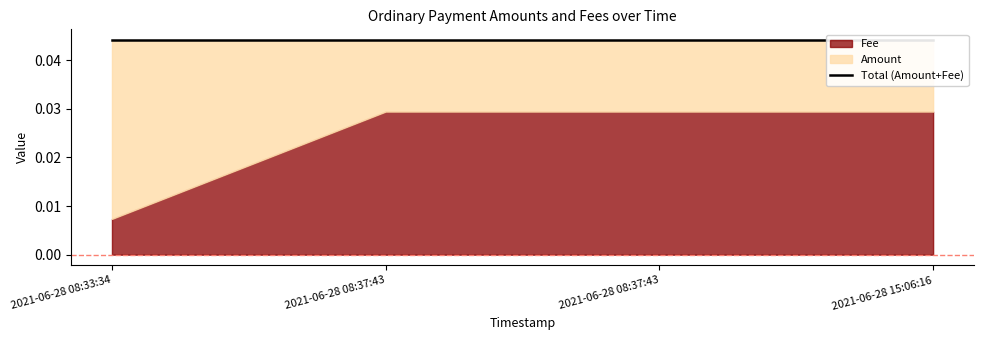

True or false: Fee and Amount cross at least once.

True